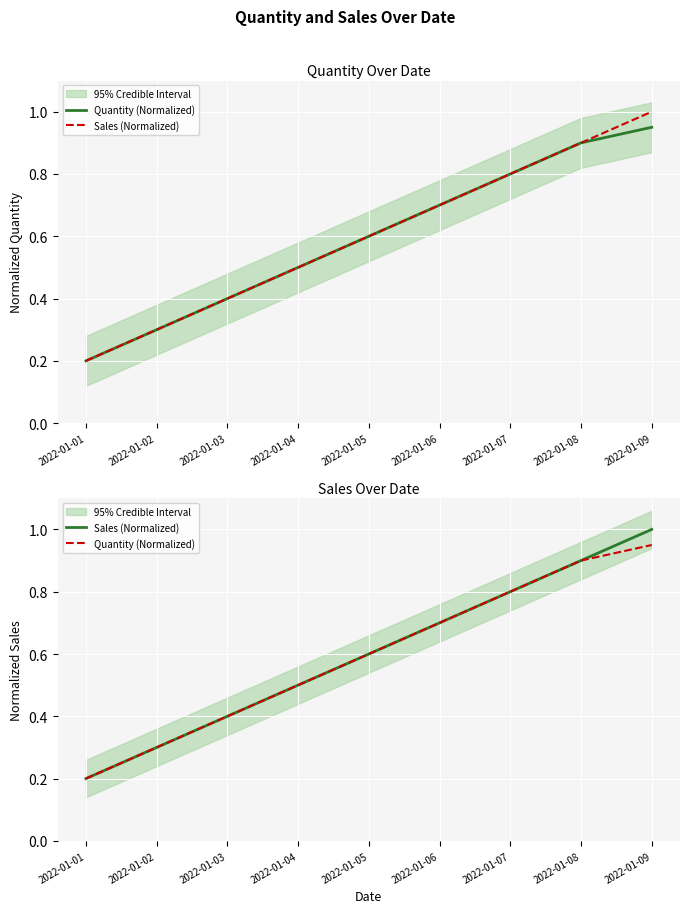

Which series changed the most between 2022-01-05 and 2022-01-09?

Sales (Normalized)